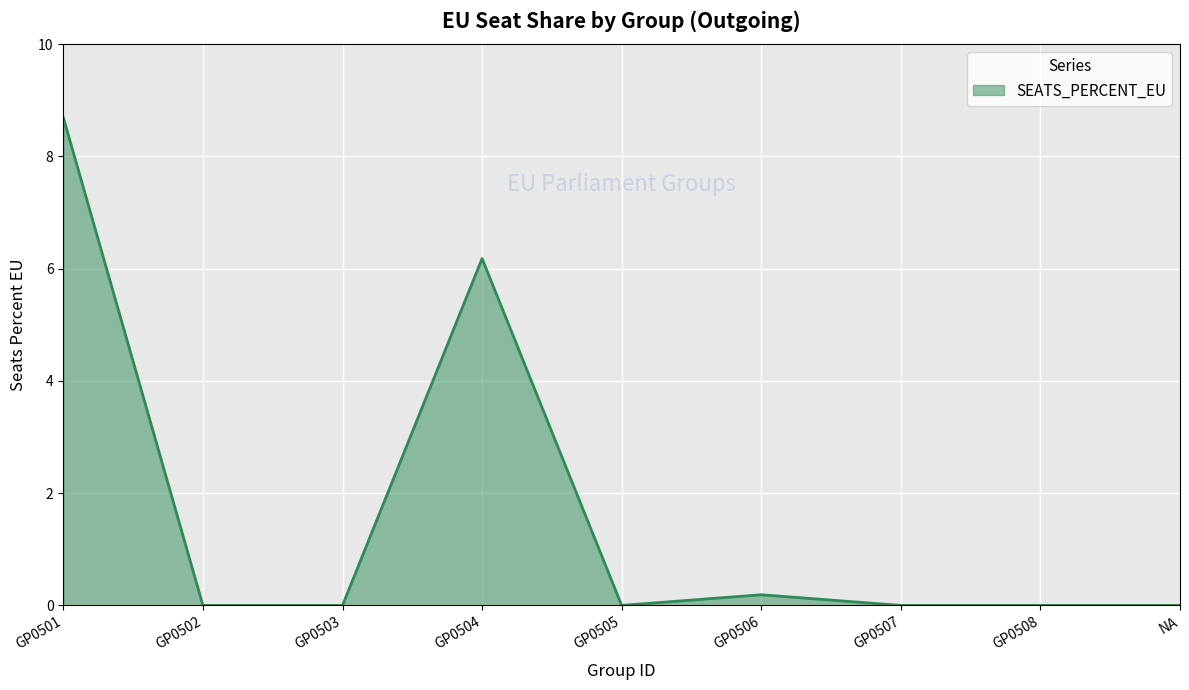

What is the approximate value at GP0506?

0.2